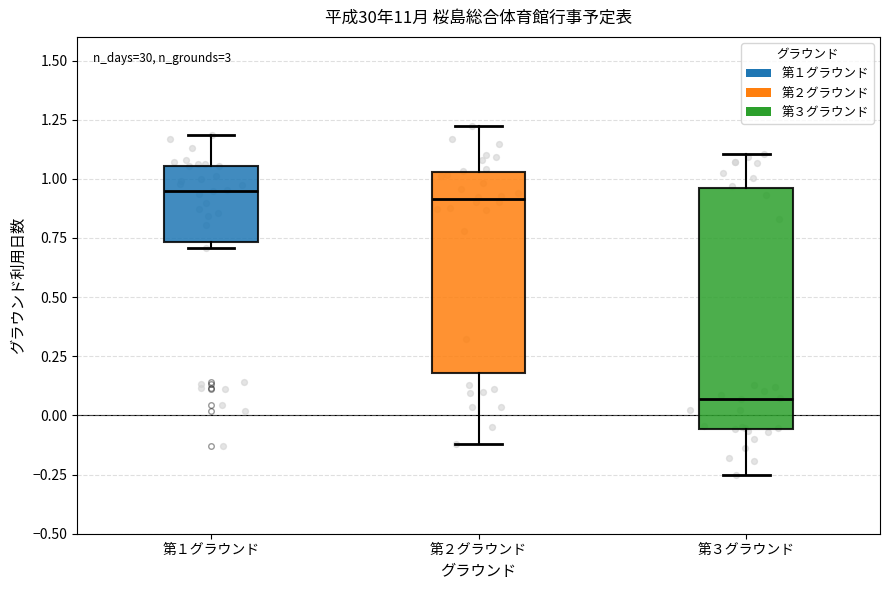

Comparing the boxes themselves (not the whiskers), which one is the tallest?

第３グラウンド